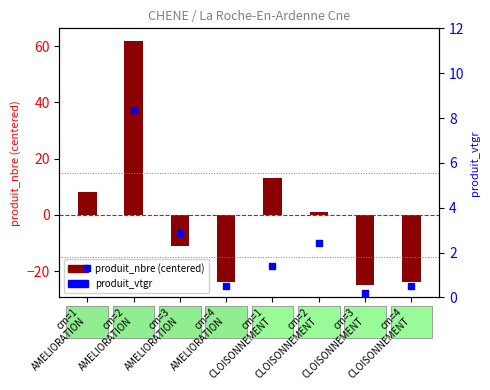

At how many categories does at least one series exceed -20?

8